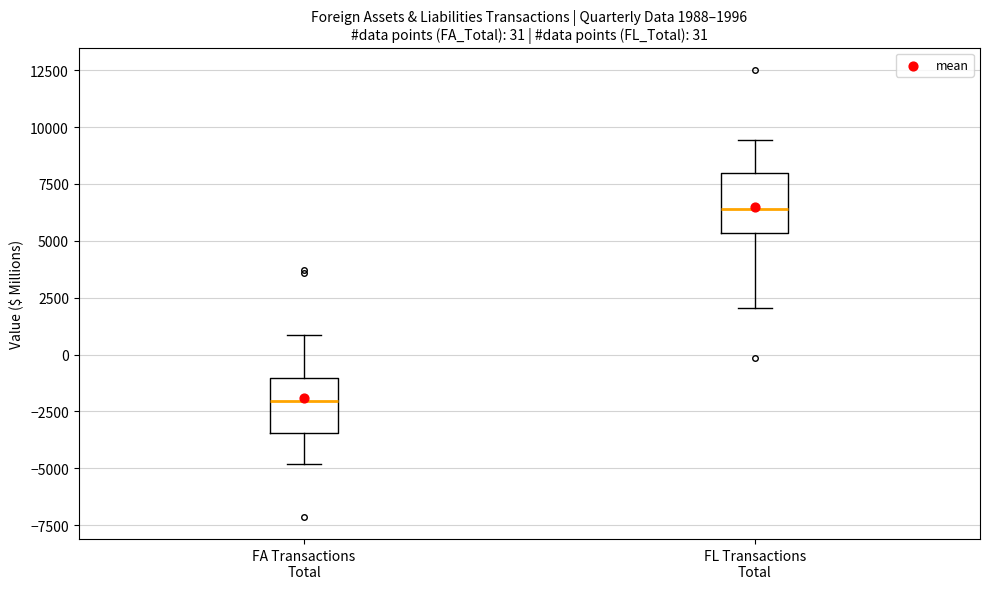

Which box has the highest median line?

FL Transactions Total